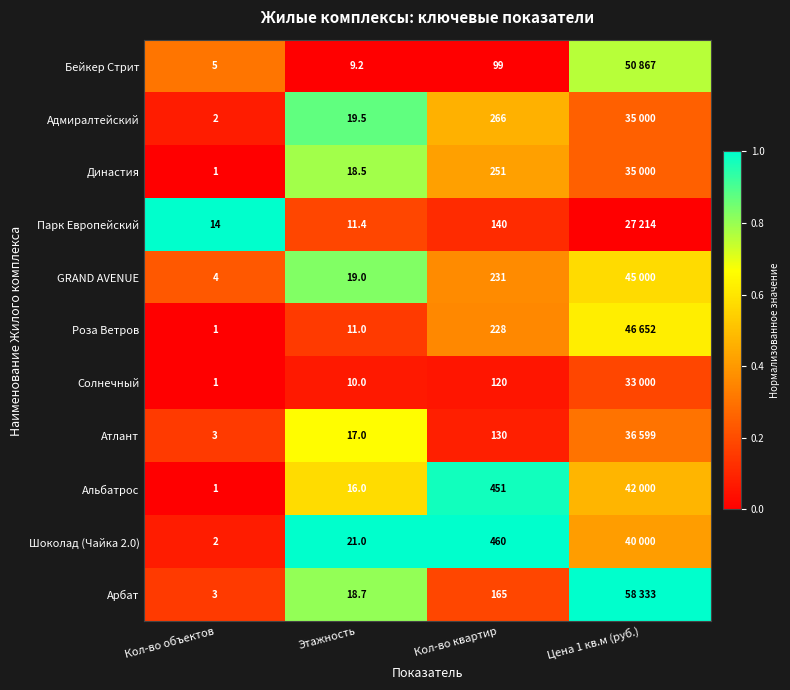

How many data points does each series have?

4